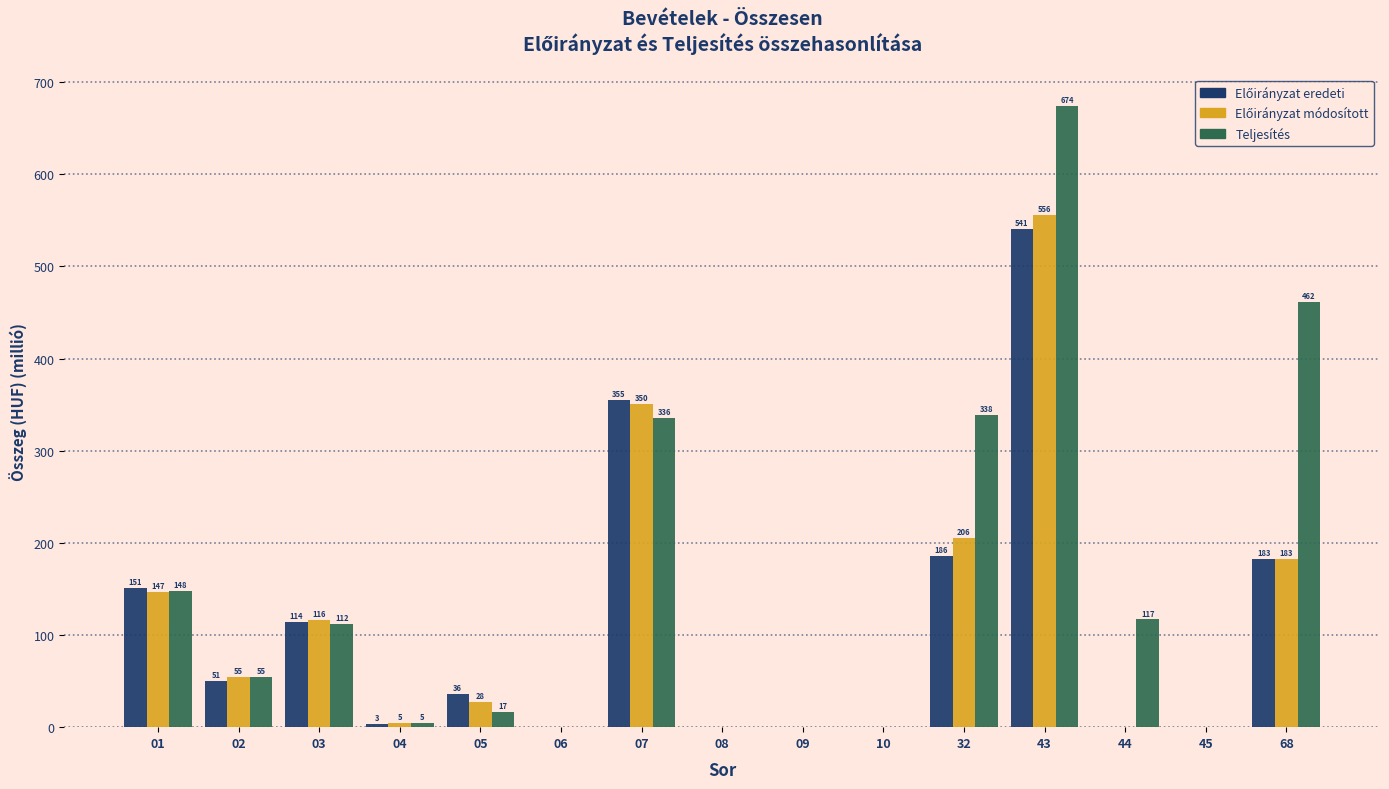

Between 08 and 68, which series saw the biggest shift?

Teljesítés